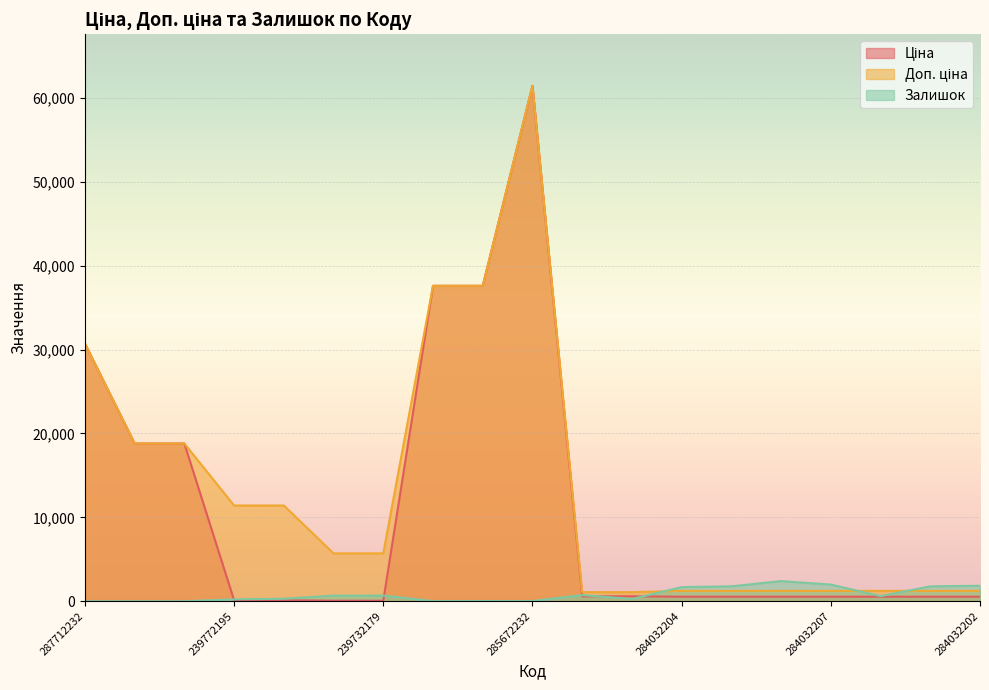

How many data points does each series have?

19